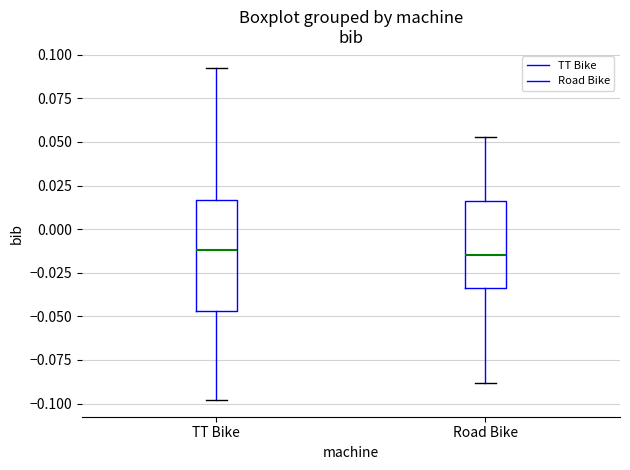

Reading left to right, transcribe this box plot: for each box, give where its median line is, the range the box spans, and where its two whiskers end, as read against the y-axis. The values are not printed on the chart, so give them approximately, as read against the axis.

TT Bike: median -0.010, box -0.045 to 0.015, whiskers -0.100 to 0.095
Road Bike: median -0.015, box -0.035 to 0.015, whiskers -0.090 to 0.055